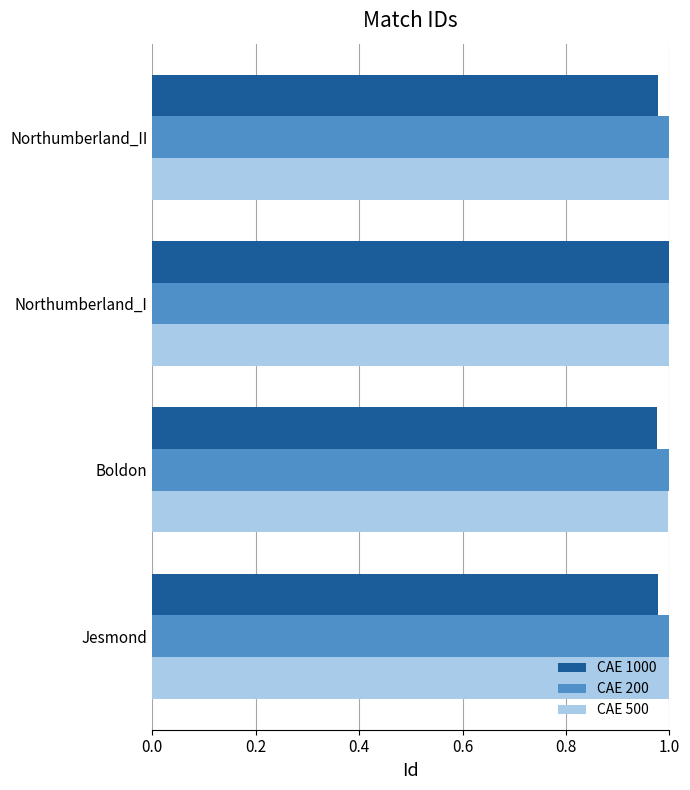

The CAE 200 series shows 1.5 at Northumberland_II. True or false?

False